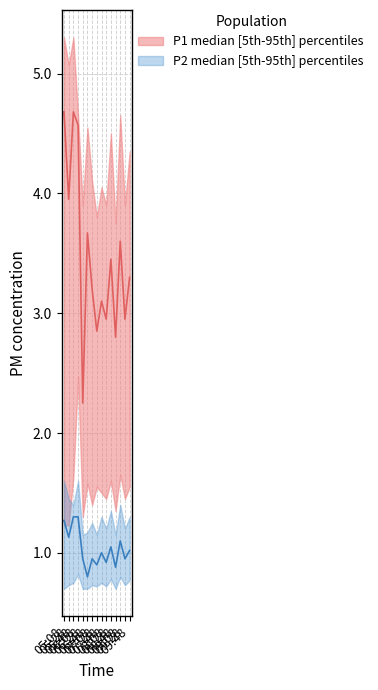

True or false: P1_lower has a value of 1.6 at 06:48.

True